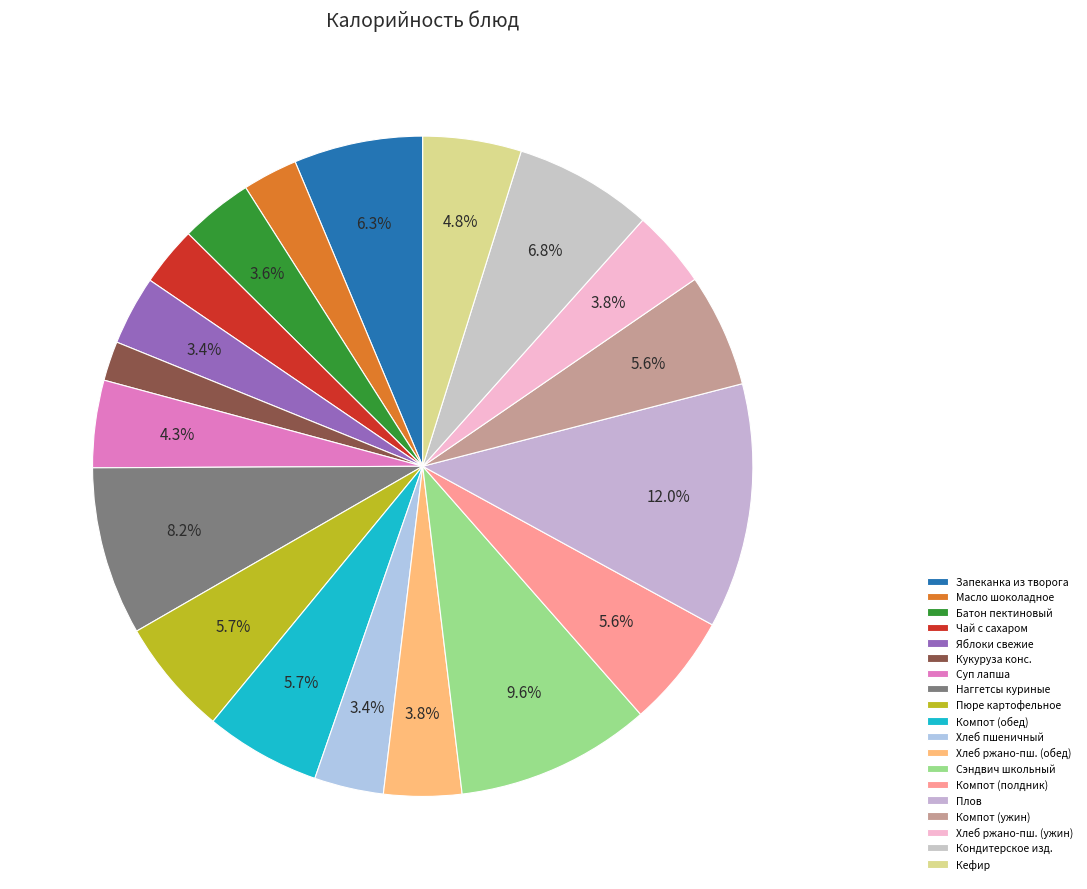

To the nearest percent, what is the average slice percentage?

5%